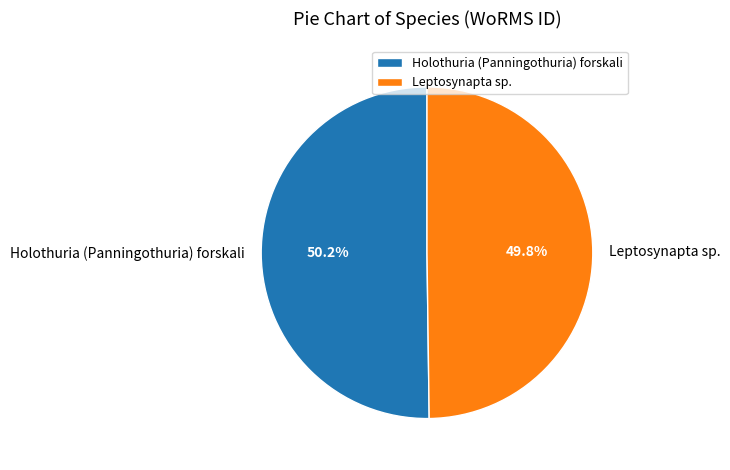

The Leptosynapta sp. slice represents 40% of the pie. True or false?

False